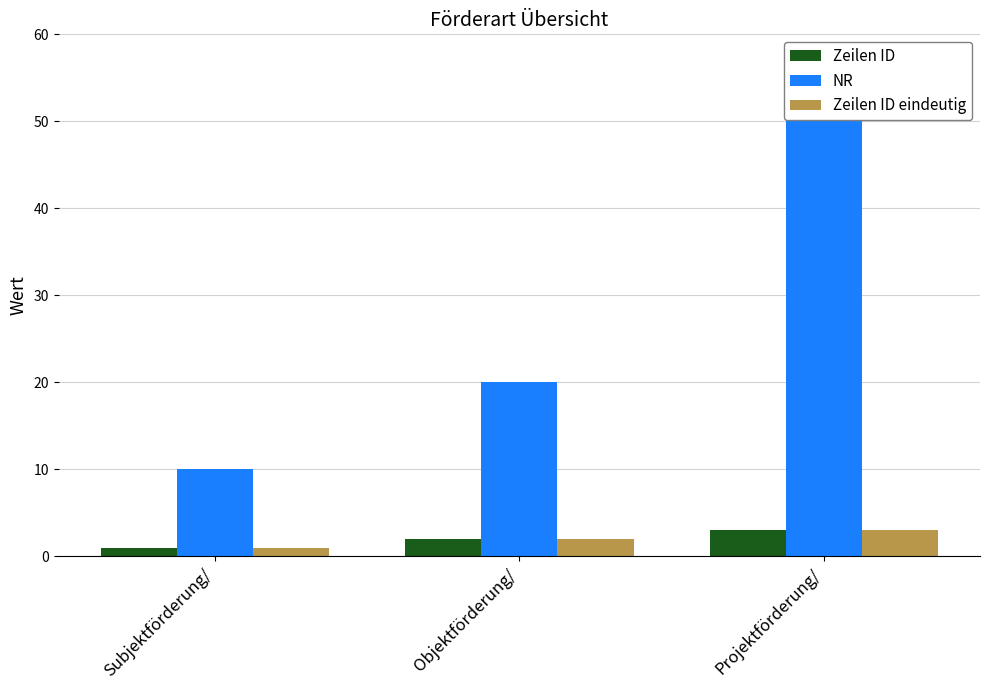

Where is NR nearest to the value 30?

Objektförderung/